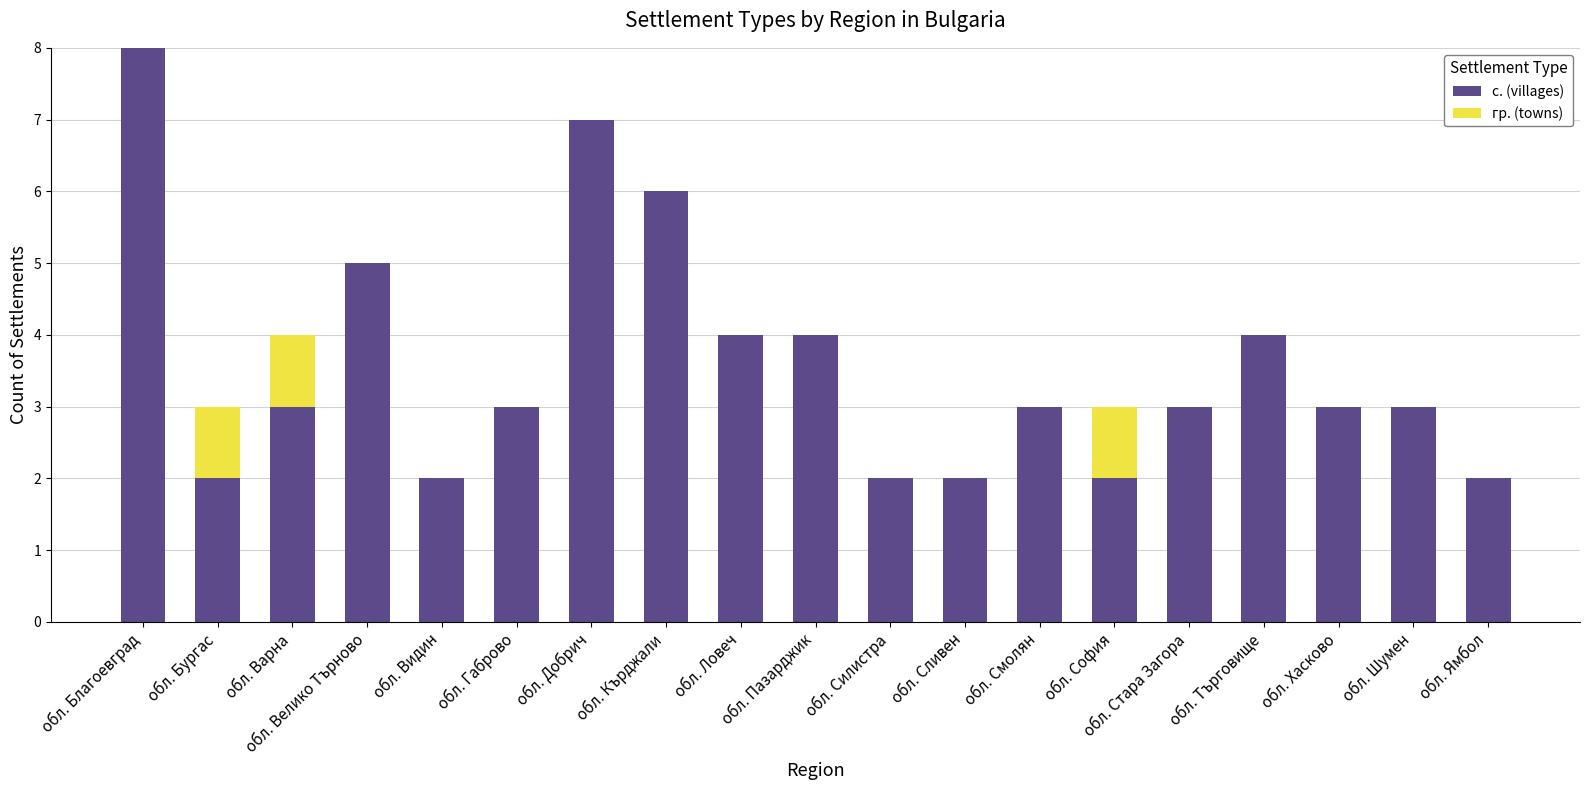

Which category has the highest value in the с. (villages) series?

обл. Благоевград